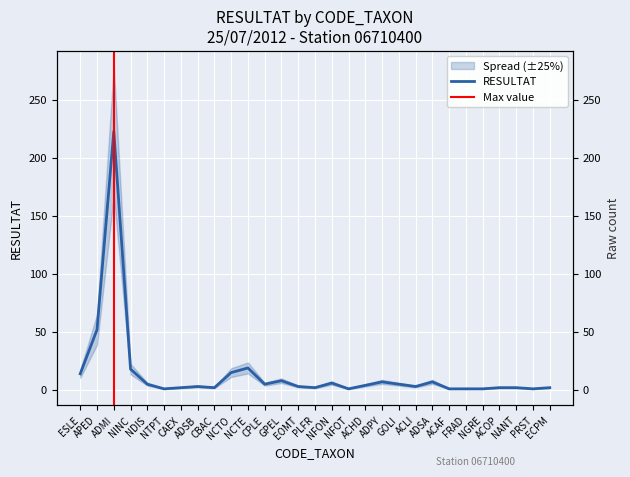

What is the value of the 7th point from the left?

2